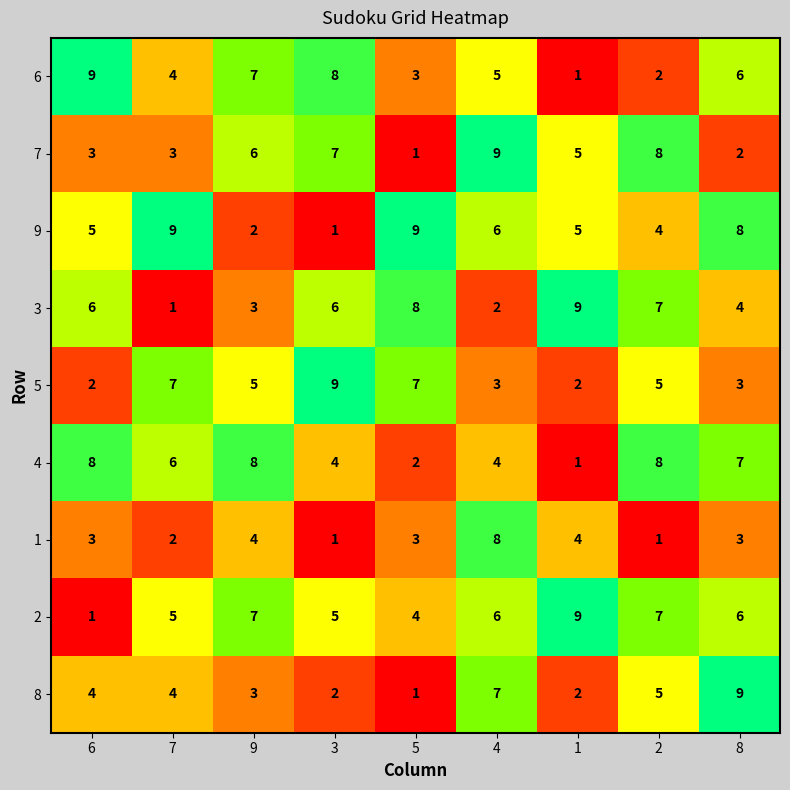

What is the greatest value displayed?

9